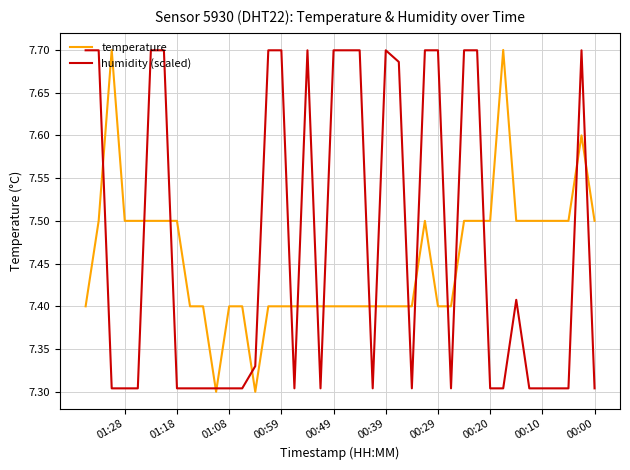

What is the difference between the maximum and minimum values in the humidity (scaled) series?

0.4